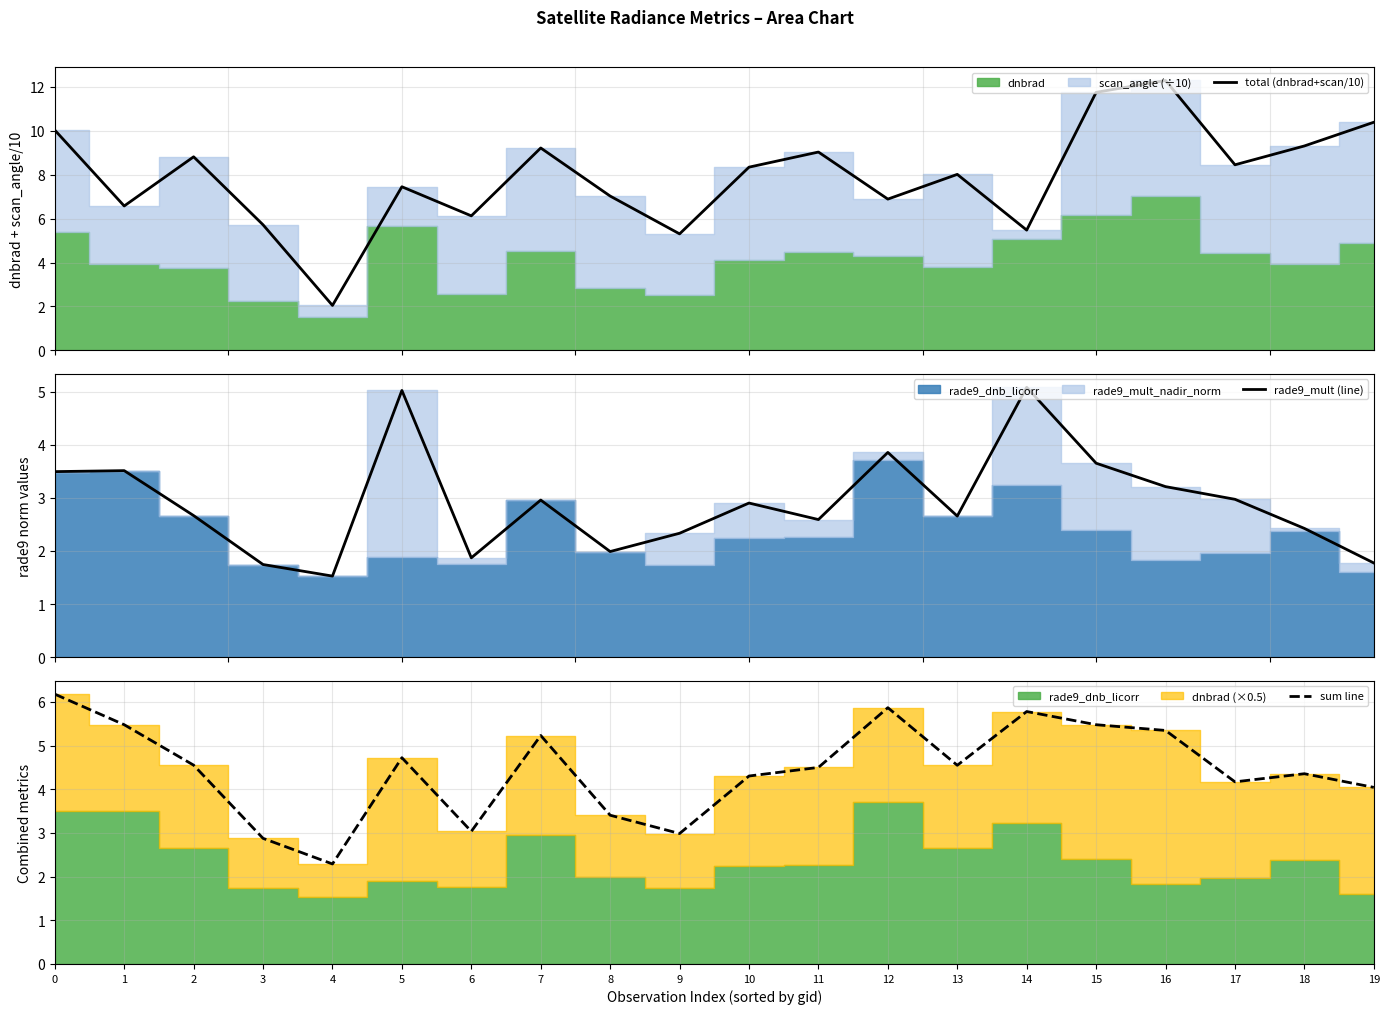

How many values in the rade9_mult (line) series are below 2?

5